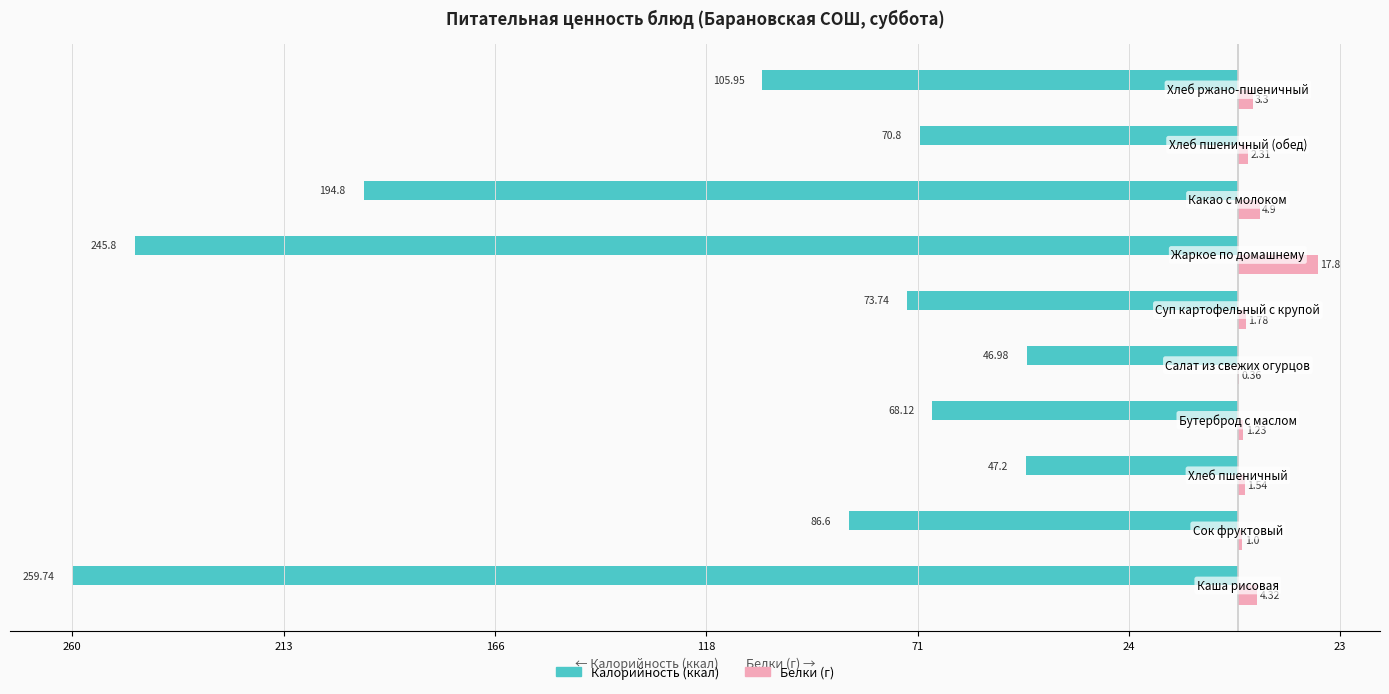

The Белки series shows 28.8 at 23. True or false?

False